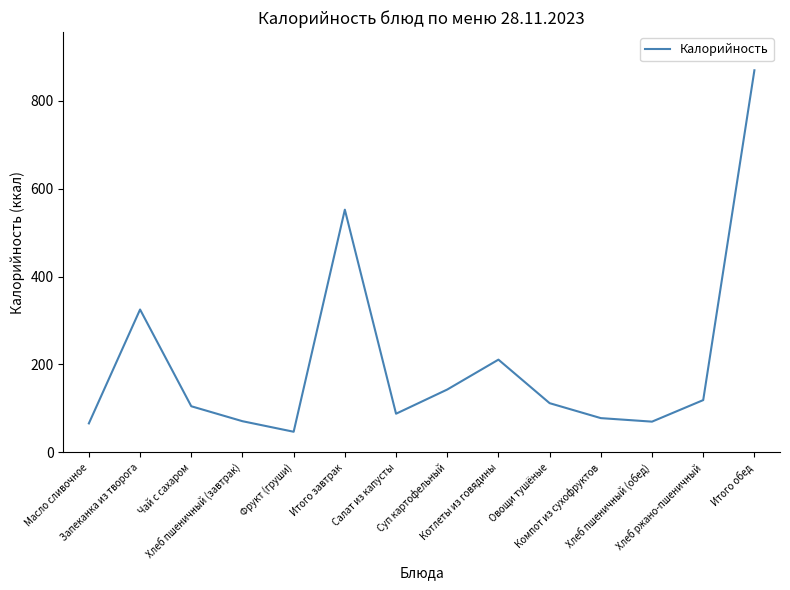

Where is the first local minimum?

Фрукт (груши)